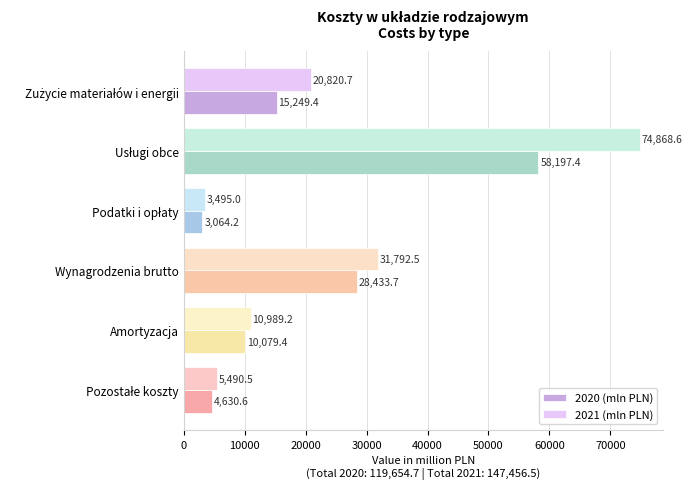

What is the minimum value shown in the chart?

3064.2